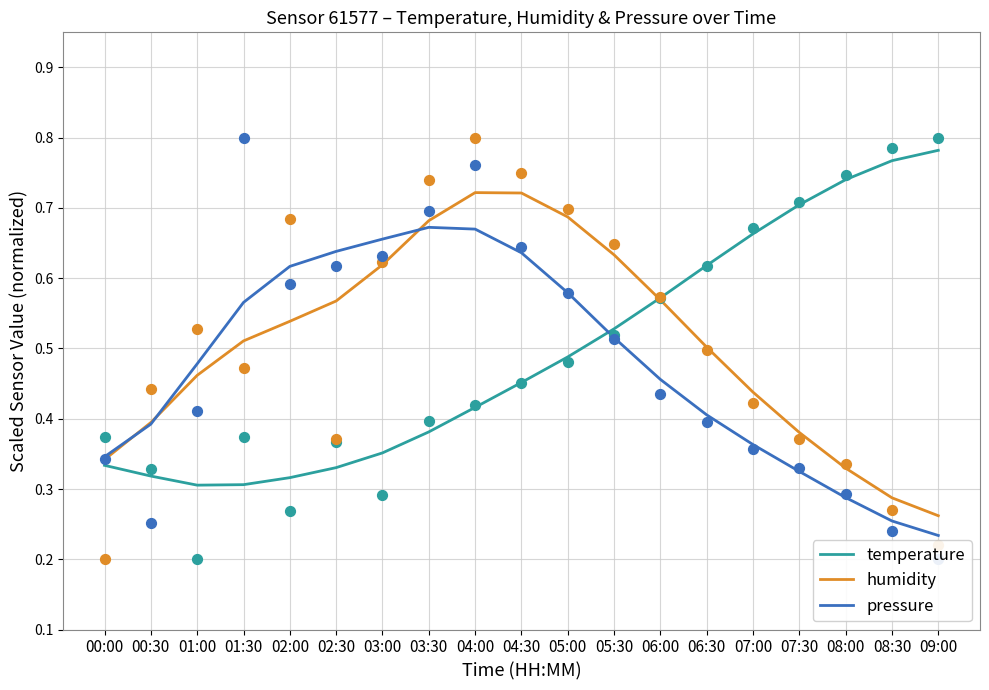

Which series has the widest spread of Y values?

temperature (scatter)